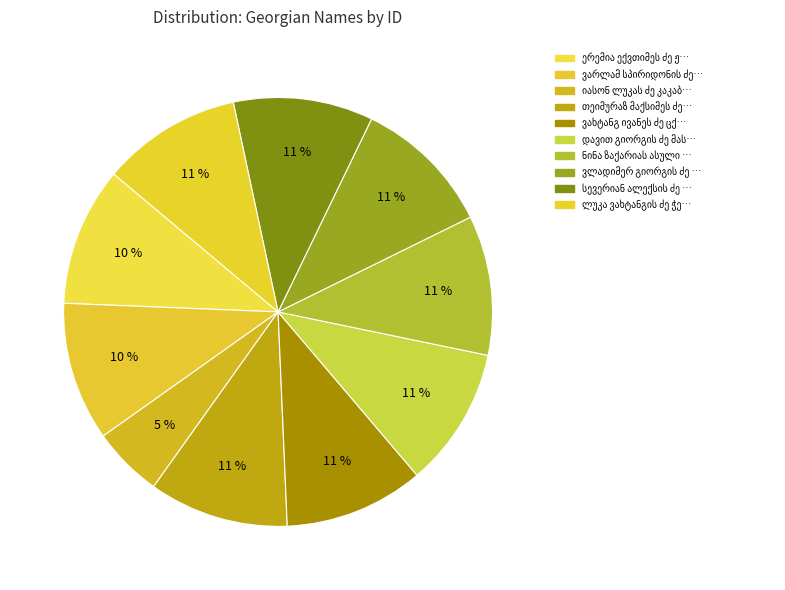

Count the number of slices in the pie.

10